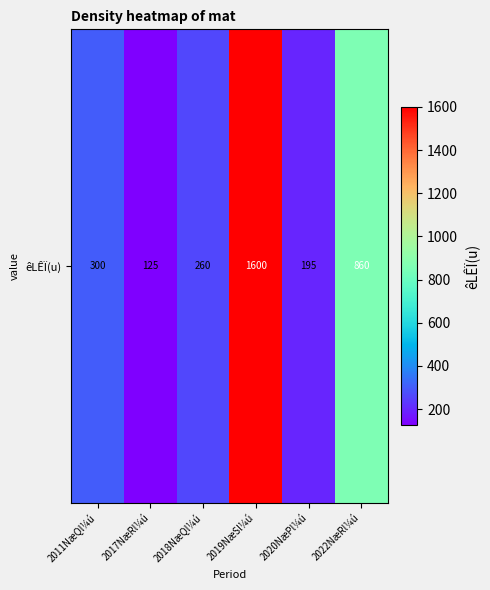

What is the greatest value displayed?

1600